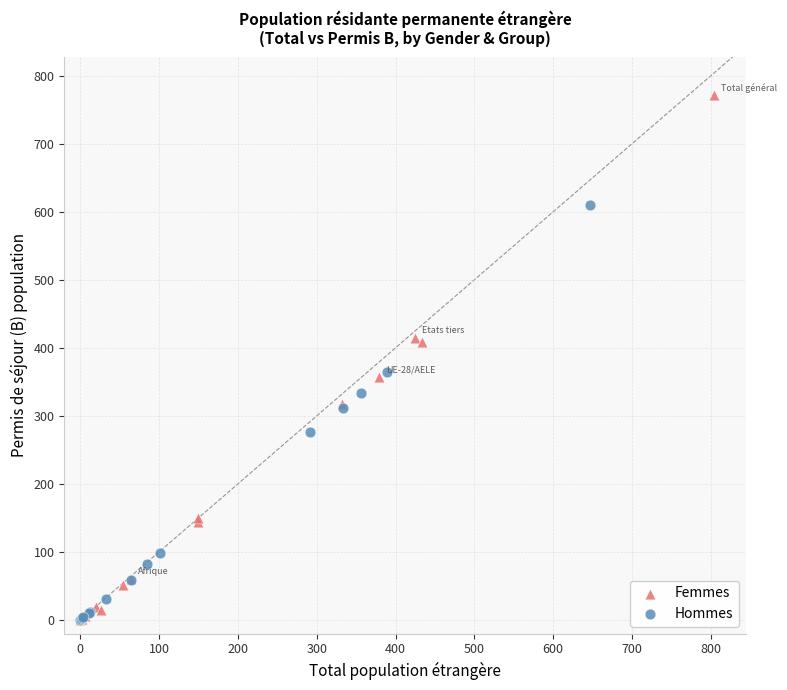

Which series has the largest Y range (max minus min)?

Femmes